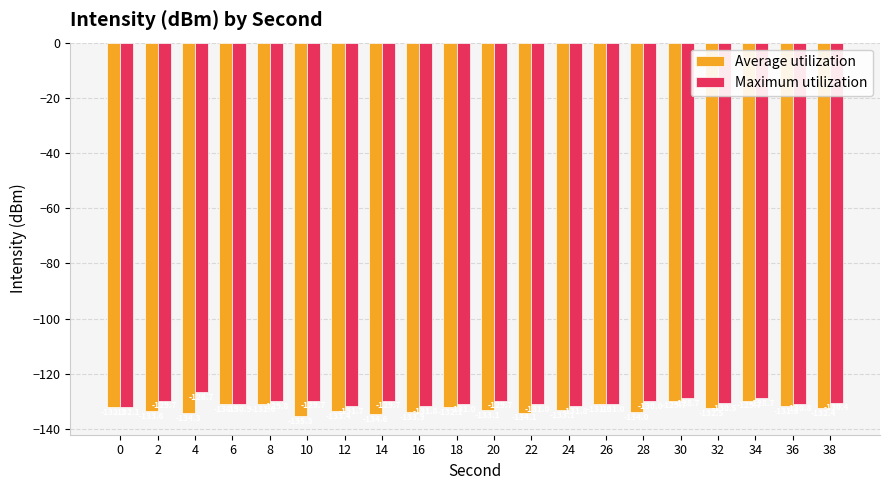

At 2, list the series in order from largest to smallest.

Maximum utilization, Average utilization